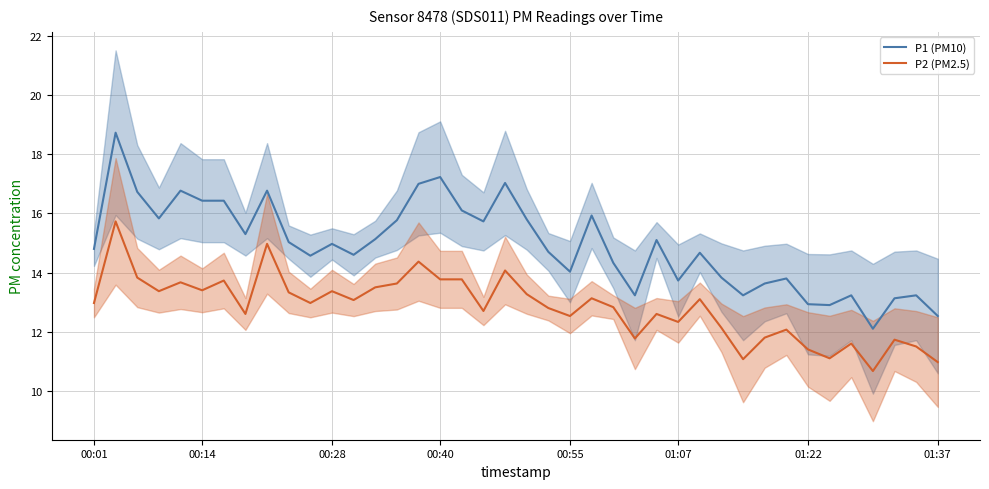

True or false: P2 (PM2.5) and P1 (PM10) cross at least once.

False